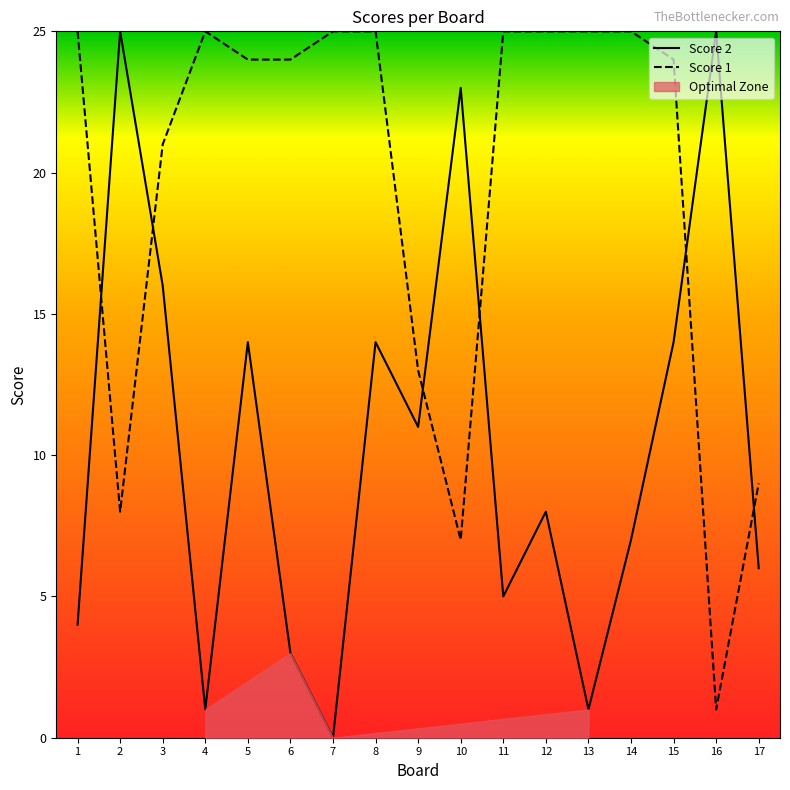

Reading right to left, what are all the values shown in this chart?

Score 2: 6	25	14	7	1	8	5	23	11	14	0	3	14	1	16	25	4
Score 1: 9	1	24	25	25	25	25	7	13	25	25	24	24	25	21	8	25